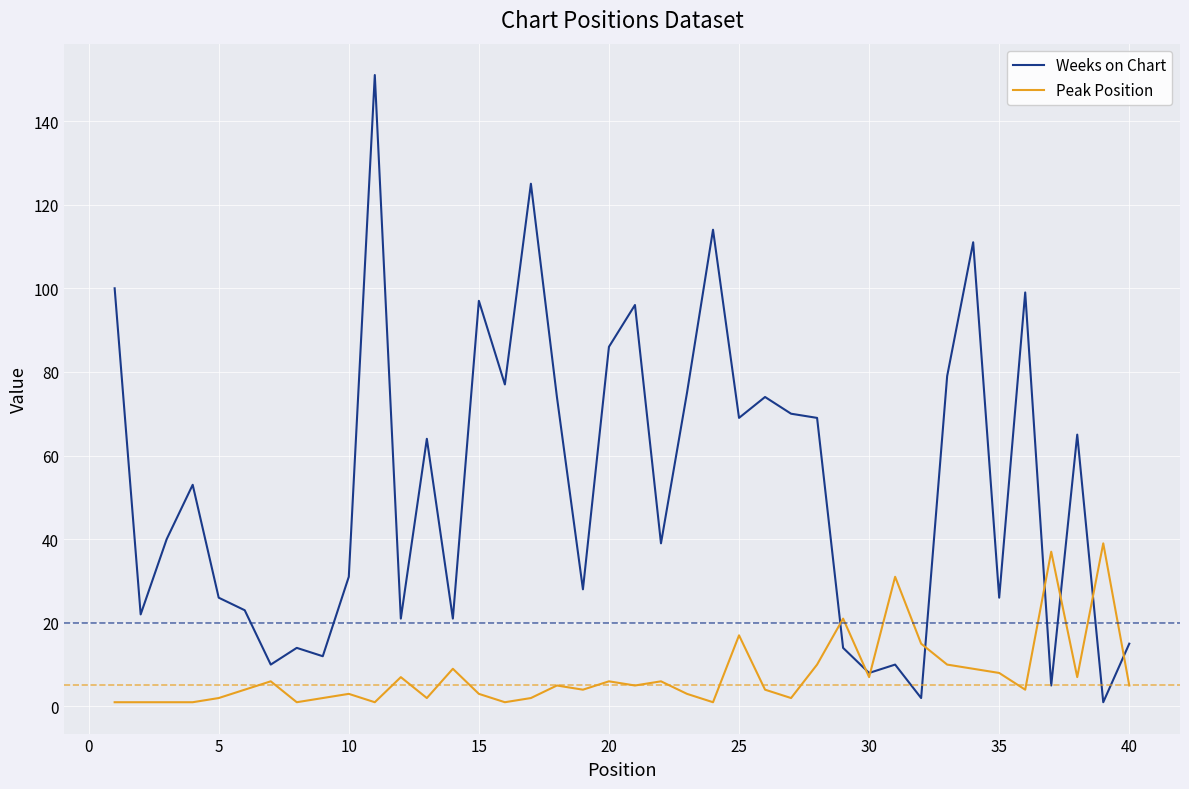

Which series has the largest total across all categories?

Weeks on Chart